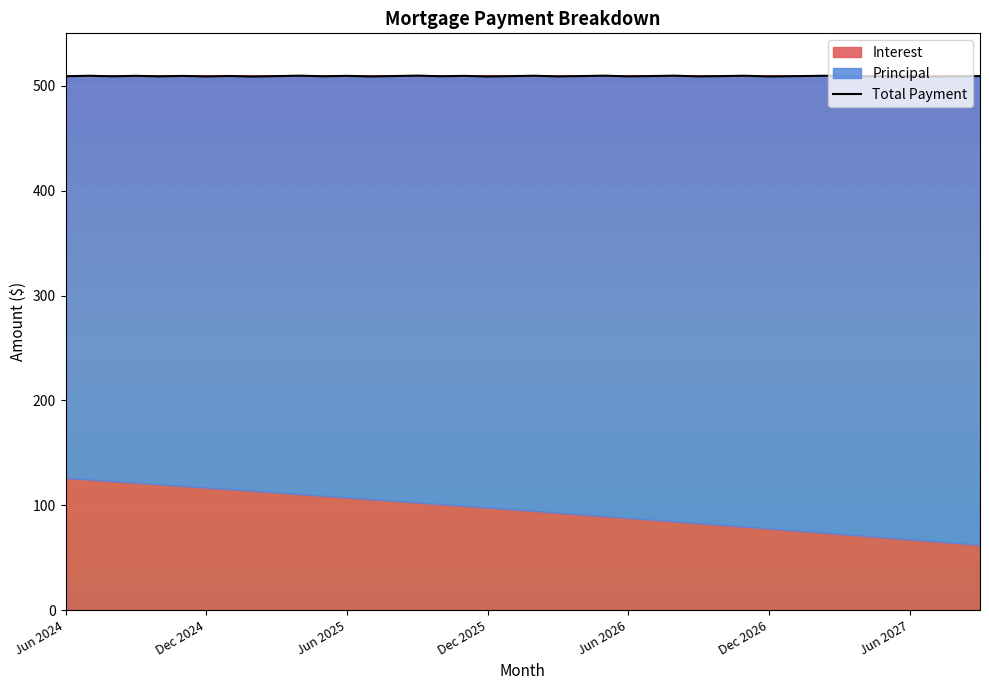

What is the ratio of the value at 22 to the value at Jun 2024?

1.0